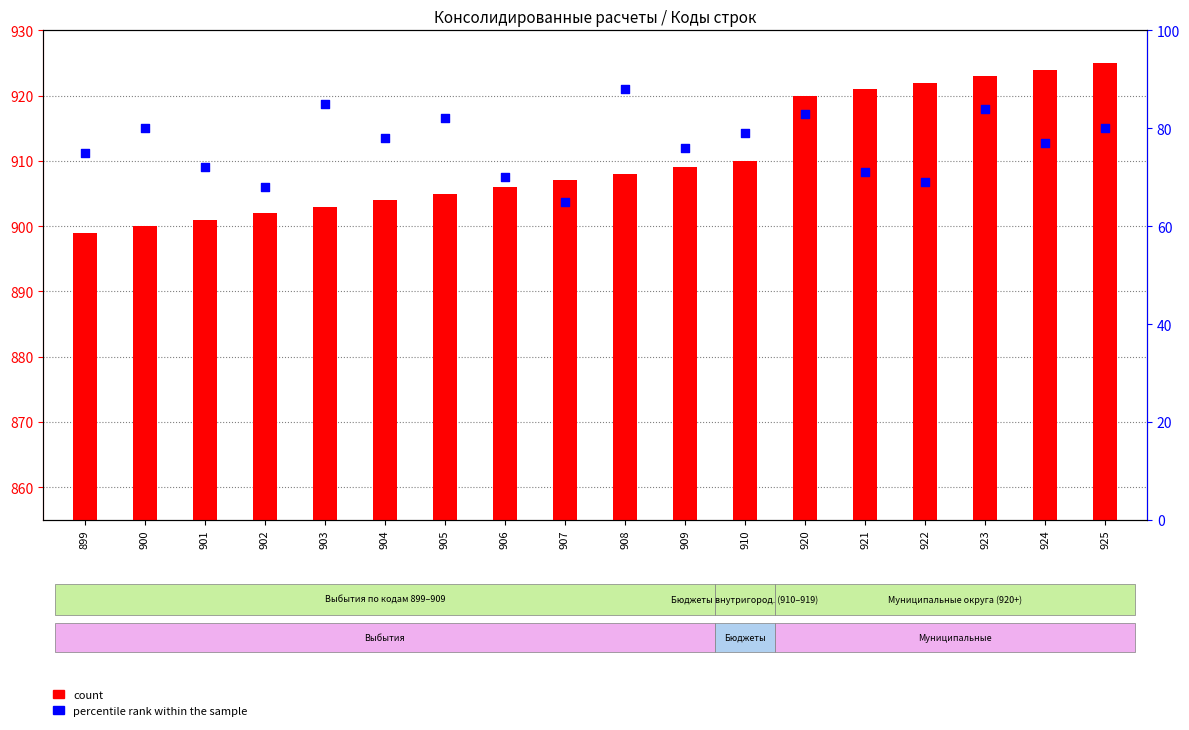

At which category is the sum across all series the highest?

923